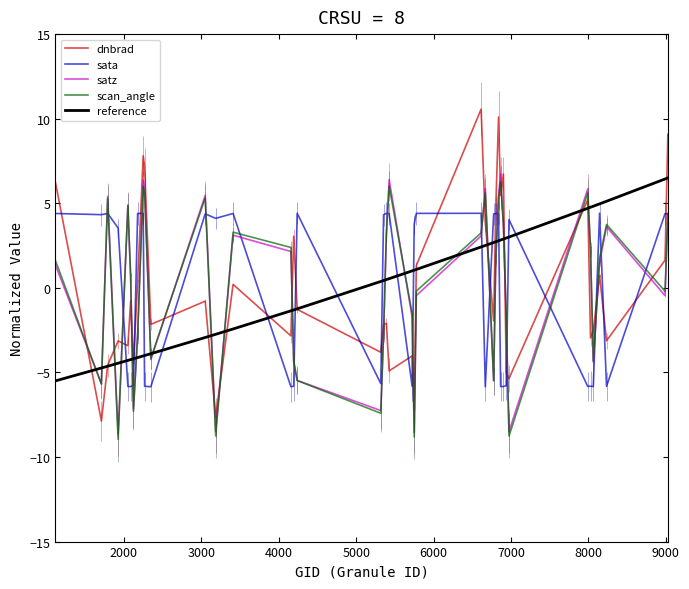

What is the highest value of the scan_angle series?

6.3